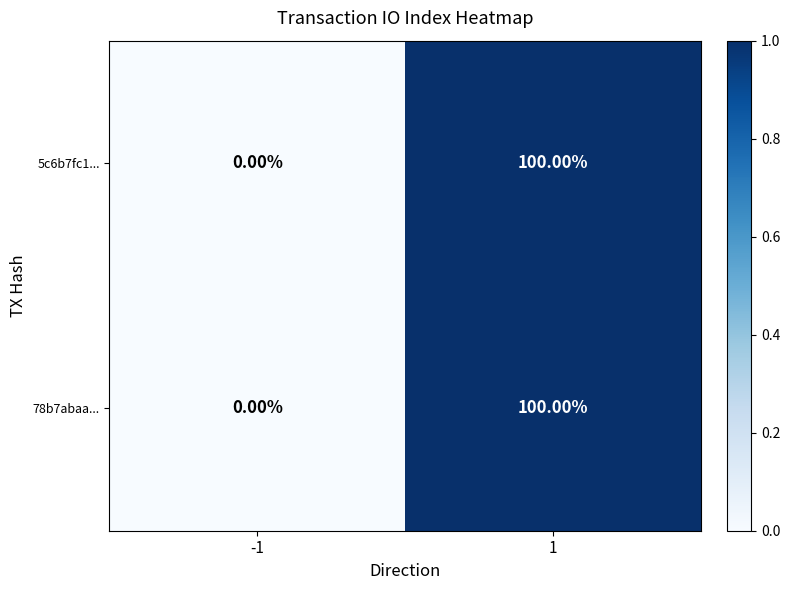

What is the average value of the 5c6b7fc1... series?

50